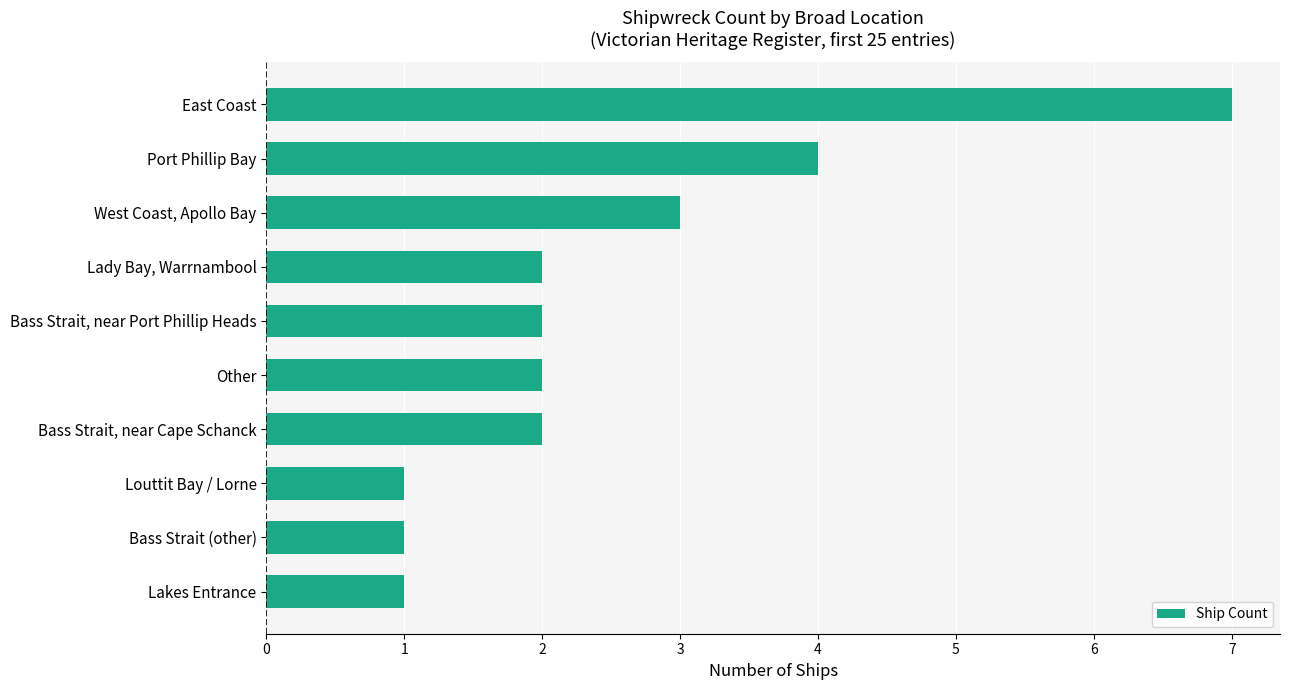

What is the difference between the values at Louttit Bay / Lorne and Port Phillip Bay?

3